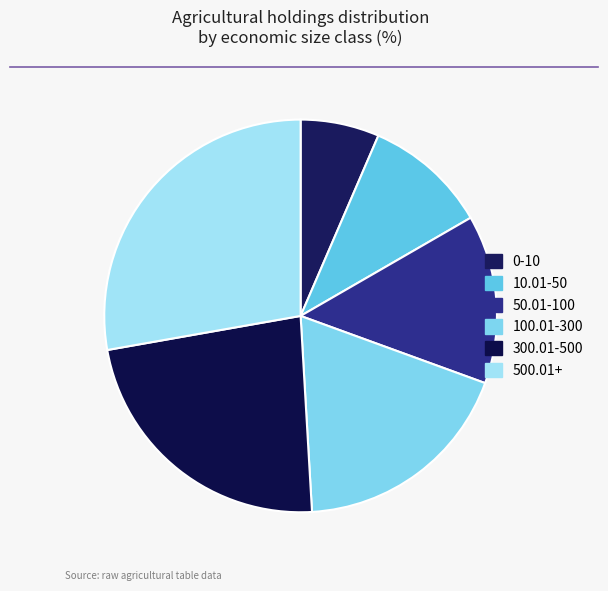

How many segments does this pie chart have?

6